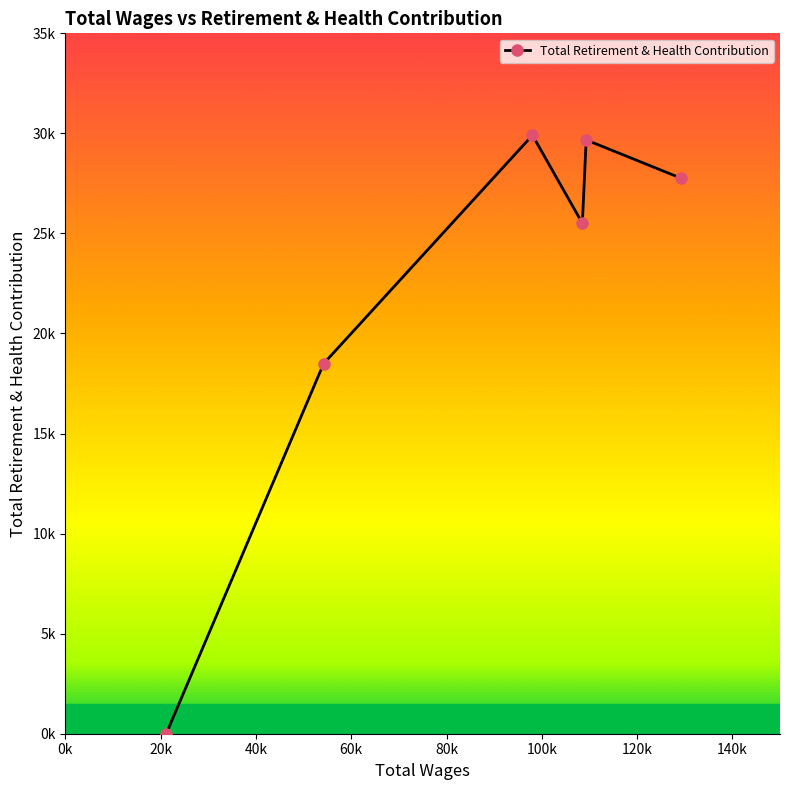

Reading left to right, what are all the values shown in this chart?

0	18493	29908	25509	29674	27764